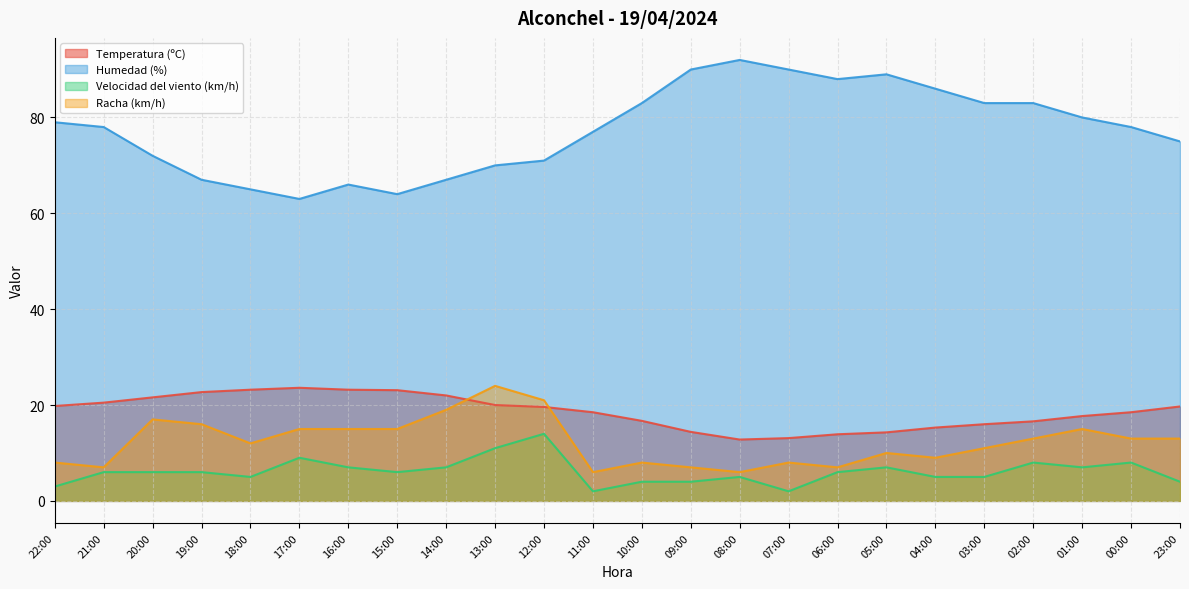

Is it true that Temperatura (ºC) equals 20.0 at 13:00?

True